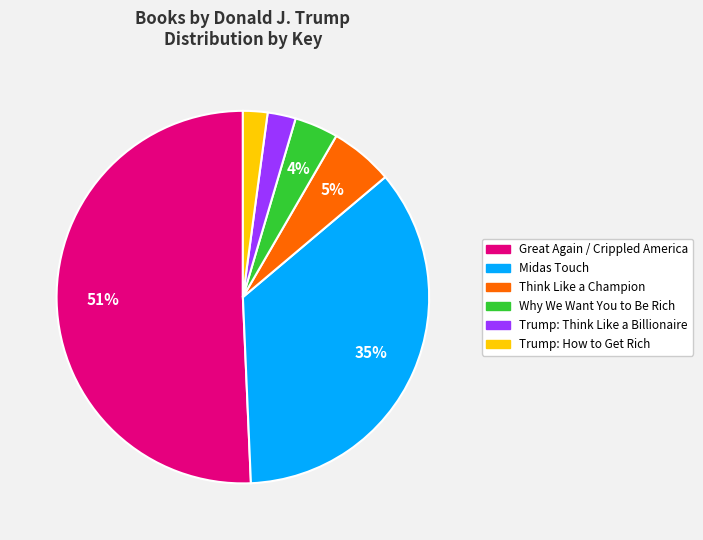

Count the number of slices in the pie.

6